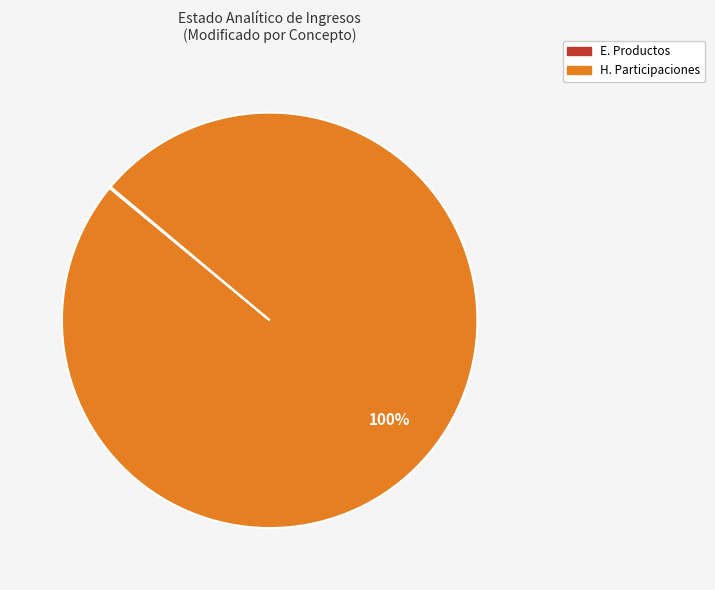

Does any single category account for the majority?

Yes